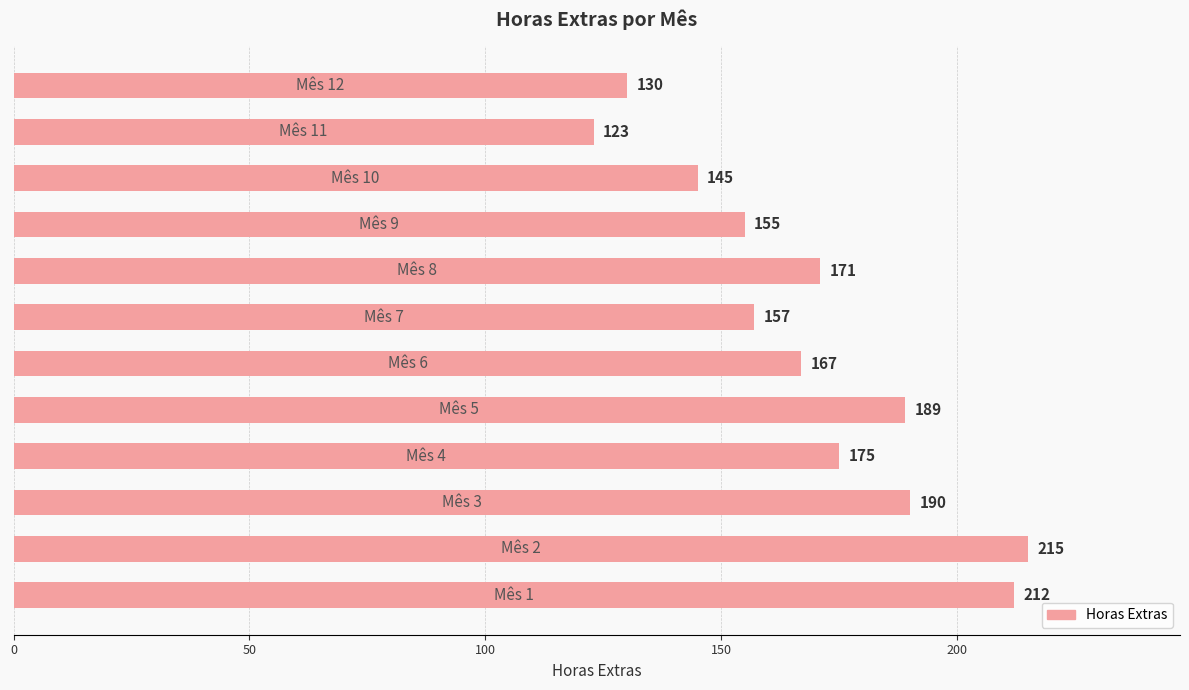

Reading bottom to top, transcribe all the data shown in this chart.

212	215	190	175	189	167	157	171	155	145	123	130